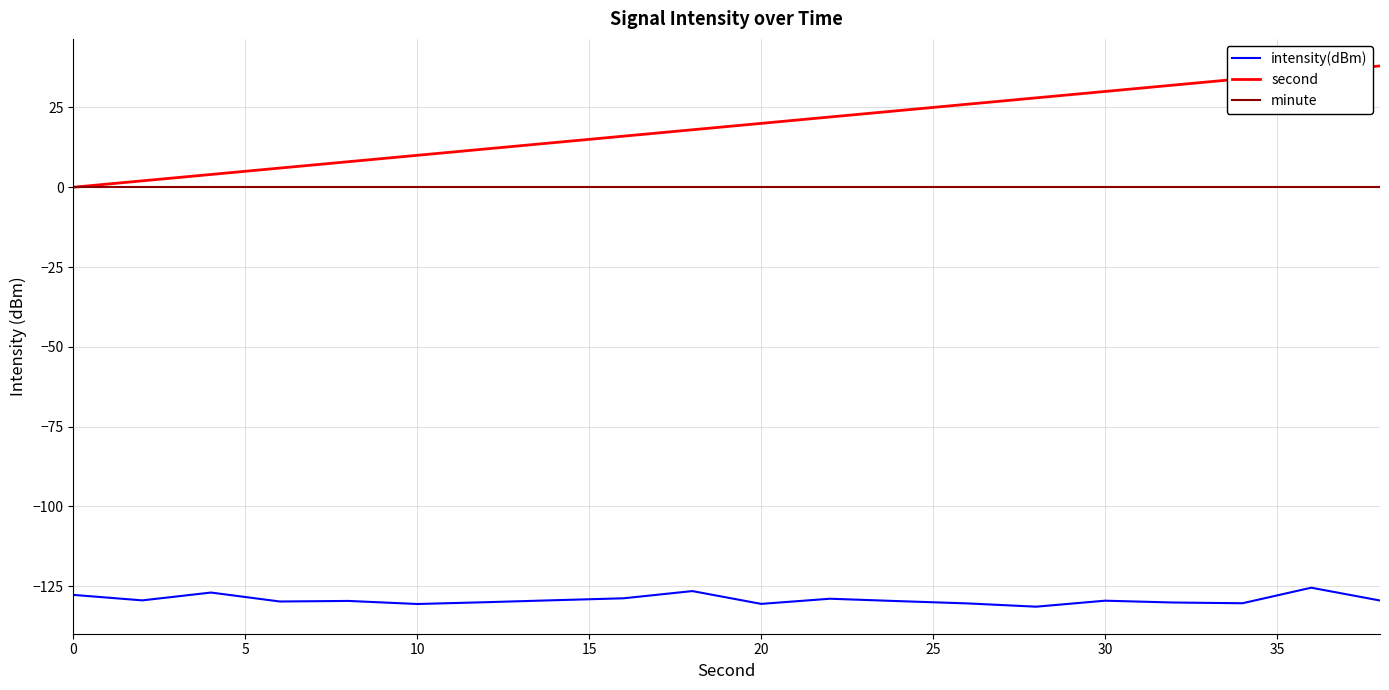

How many lines are shown in the chart?

3